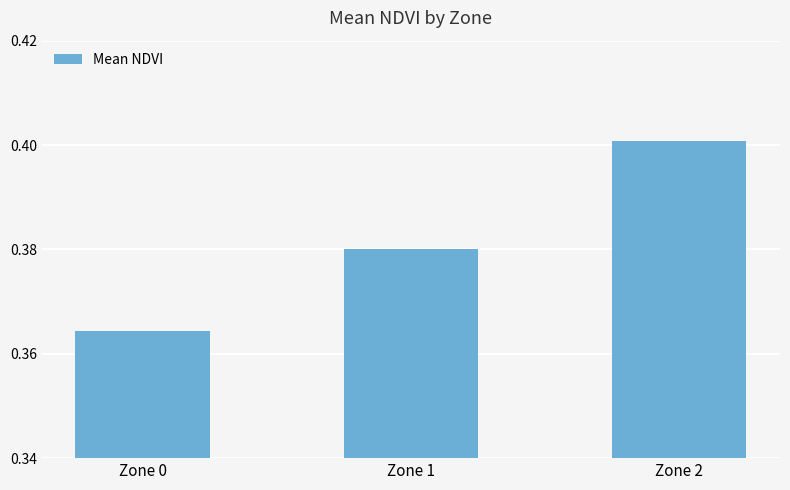

Rank the categories by value from highest to lowest.

Zone 2, Zone 1, Zone 0